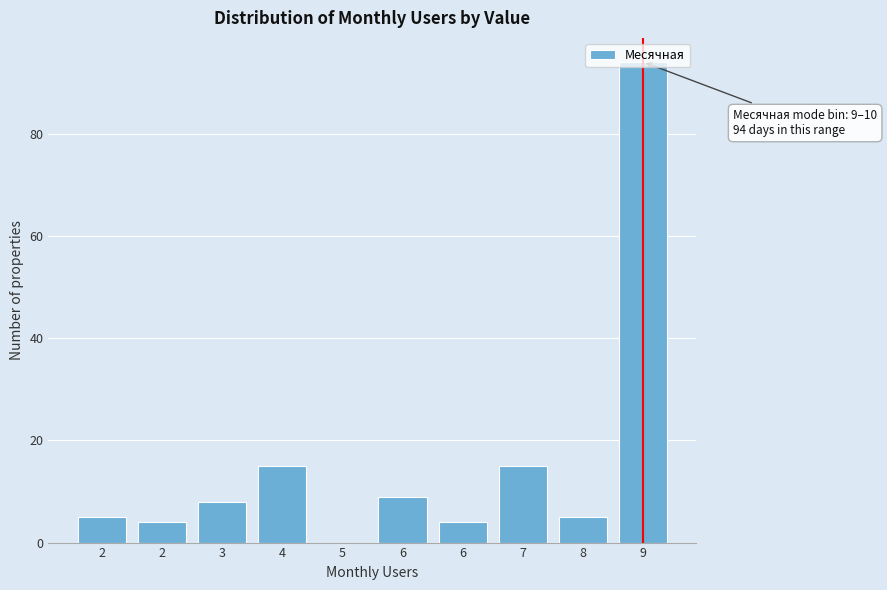

How many data points does each series have?

10